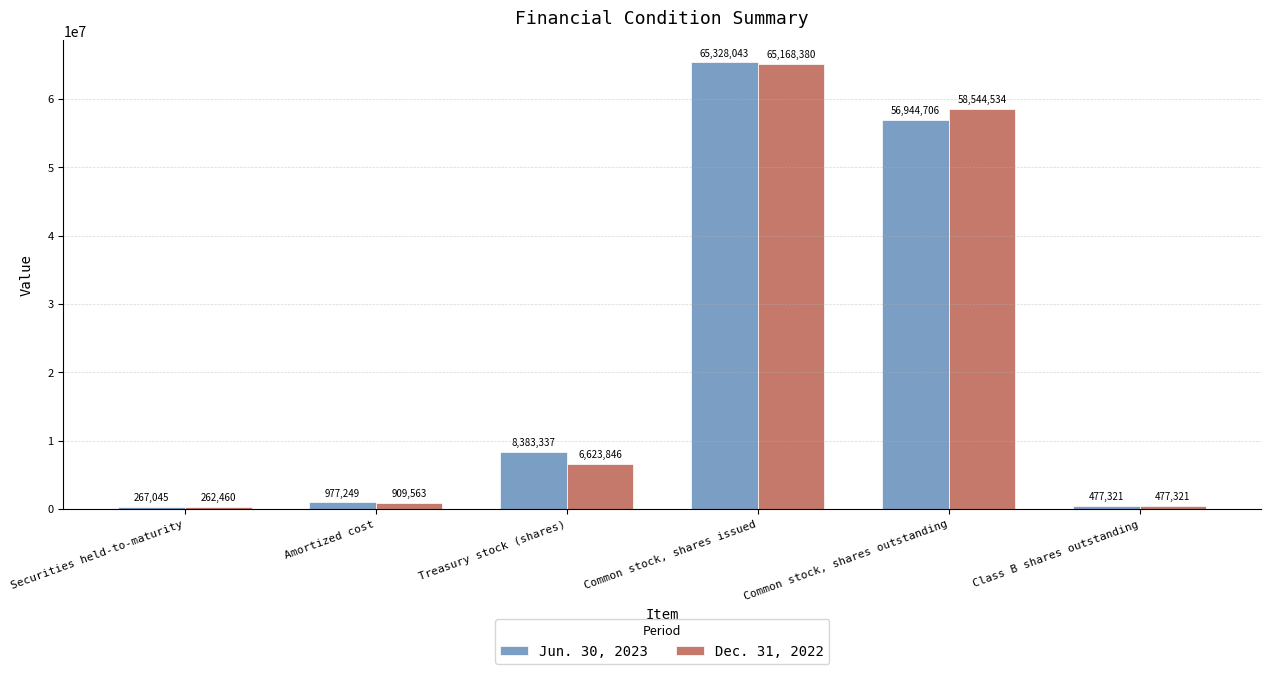

Which series changed the most between Securities held-to-maturity and Amortized cost?

Jun. 30, 2023